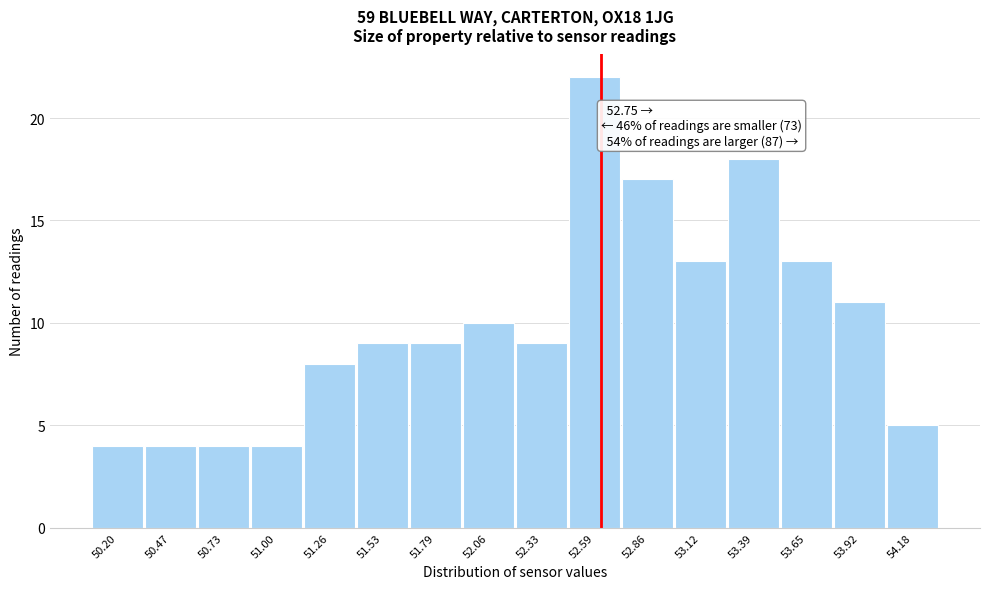

Reading left to right, transcribe all the data shown in this chart.

4	4	4	4	8	9	9	10	9	22	17	13	18	13	11	5